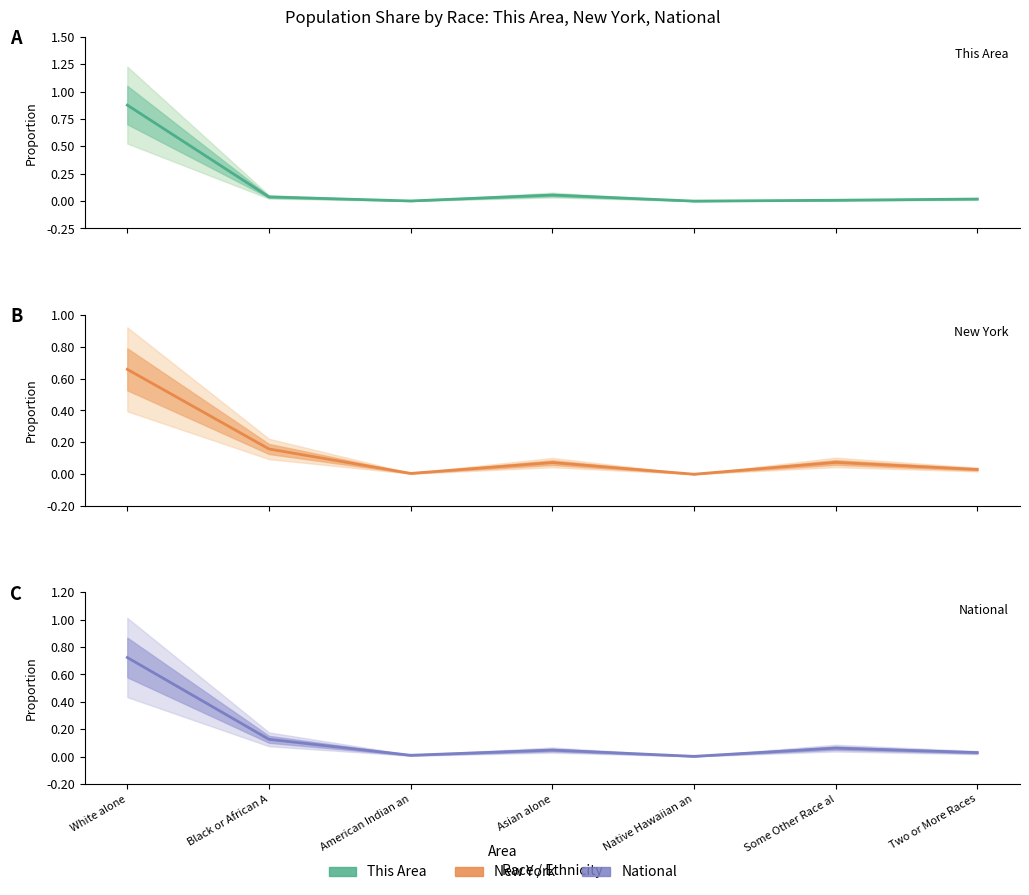

Is the value of New York at Some Other Race al greater than the value of National at Asian alone?

Yes